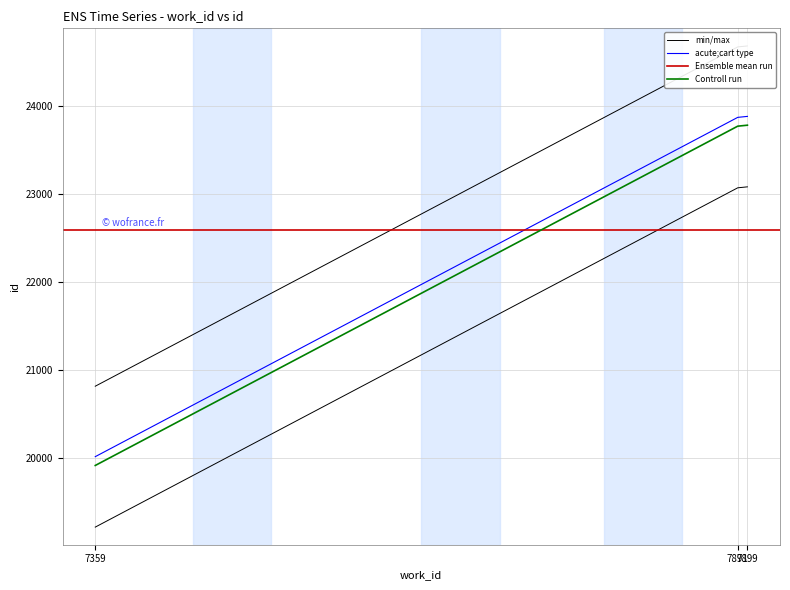

Reading left to right, extract all data points from this chart.

19215	23068	23079